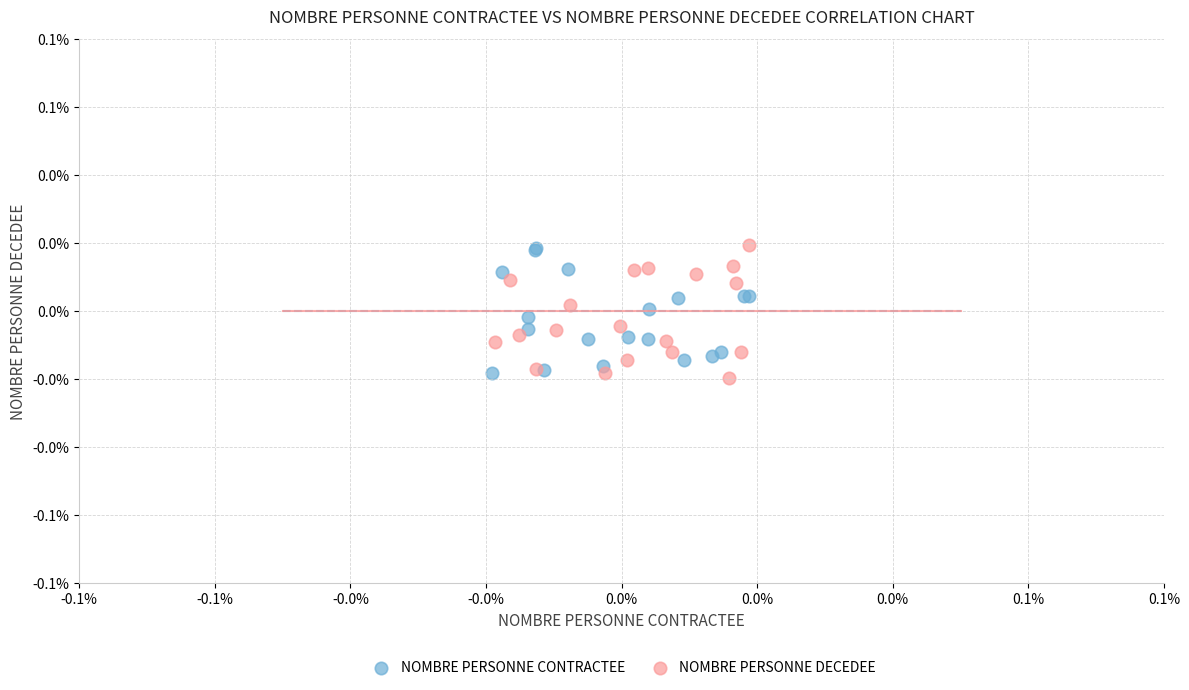

What are all the series names shown in the legend?

NOMBRE PERSONNE CONTRACTEE, NOMBRE PERSONNE DECEDEE